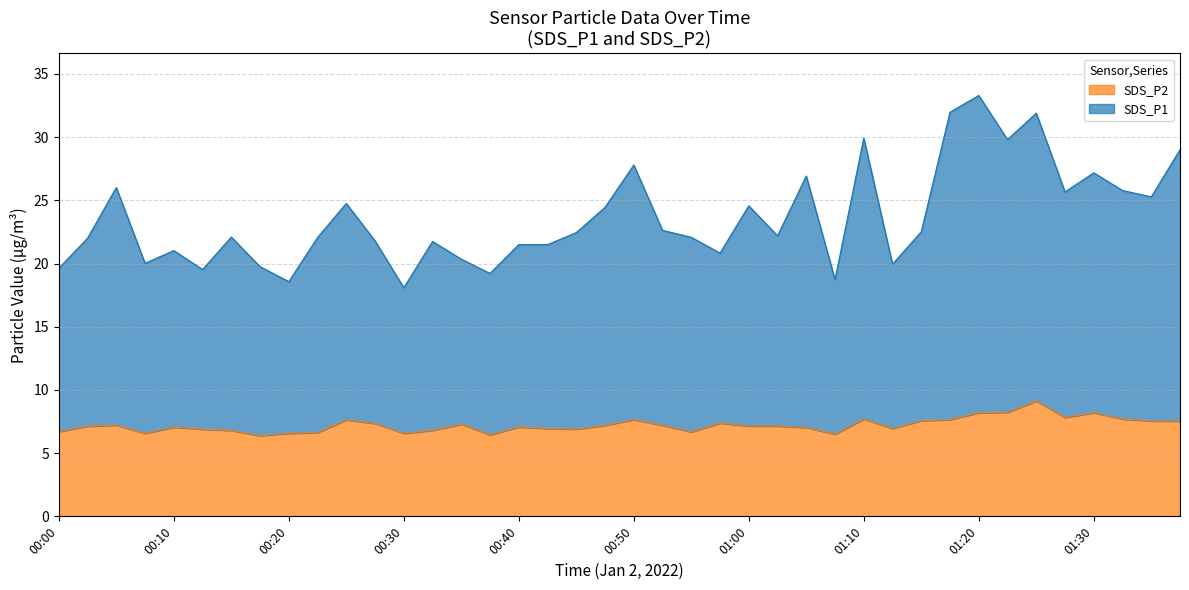

True or false: SDS_P2 and SDS_P1 intersect in this chart.

False